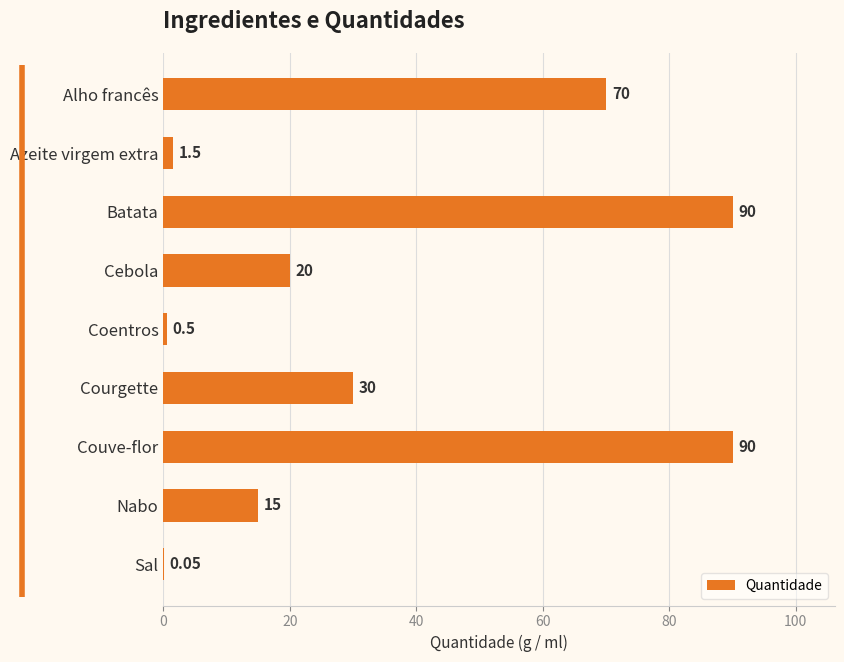

At which label is the value closest to 45?

Courgette